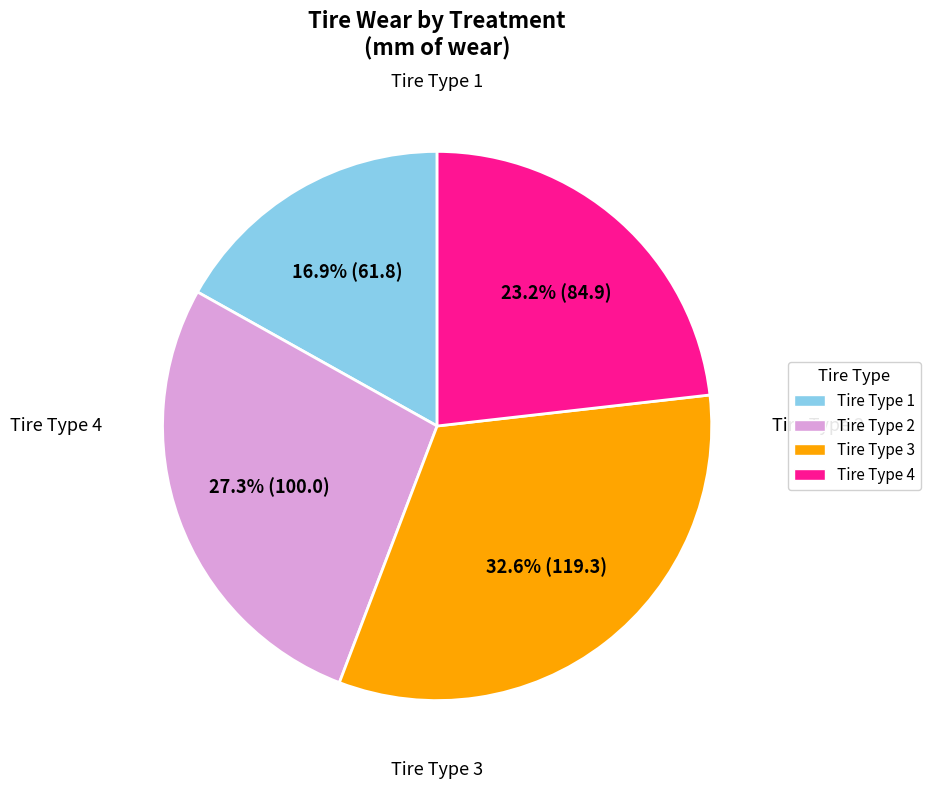

Does any single category account for the majority?

No